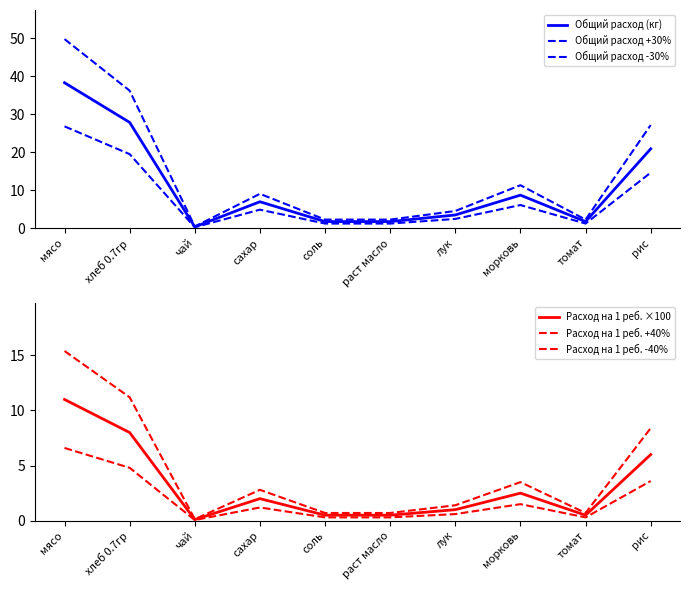

What is the total value across all series at сахар?

26.9